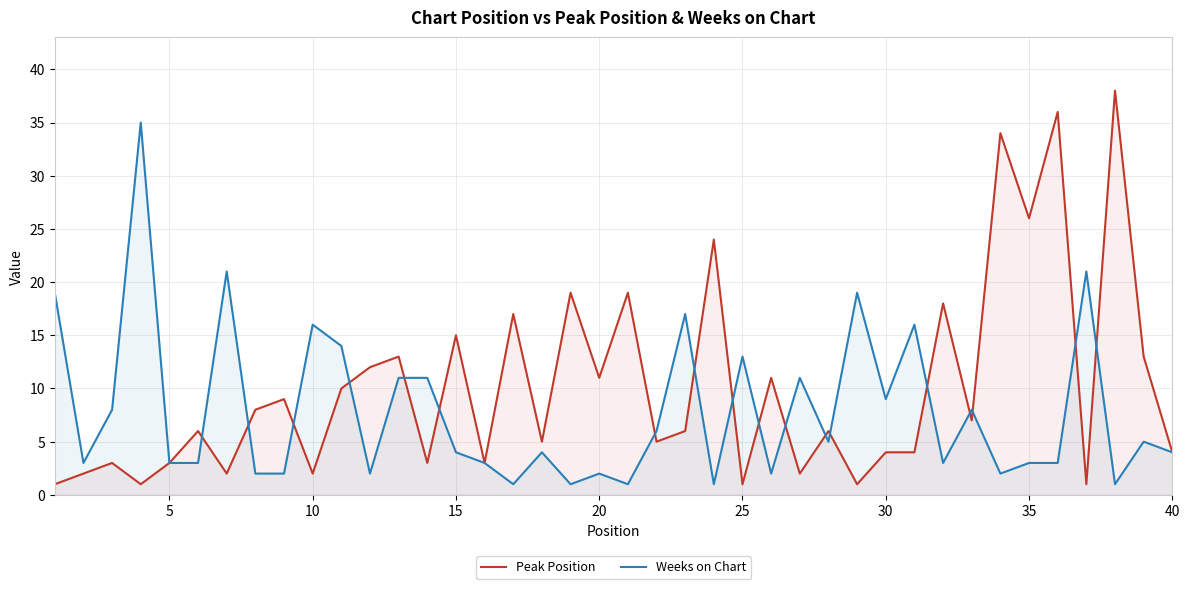

What is the sum of all Peak Position values?

405